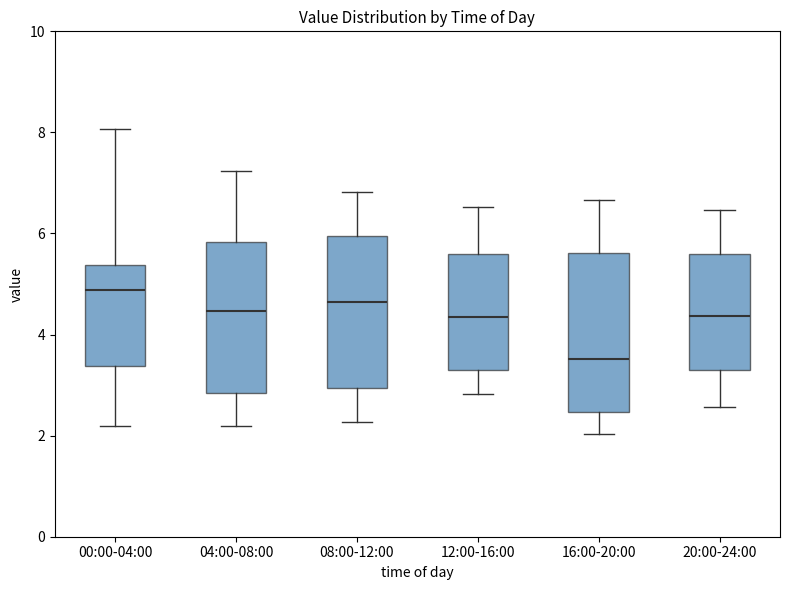

Where does the lower whisker of the box for 08:00-12:00 end on the y-axis? The values are not printed on the chart, so give them approximately, as read against the axis.

2.2